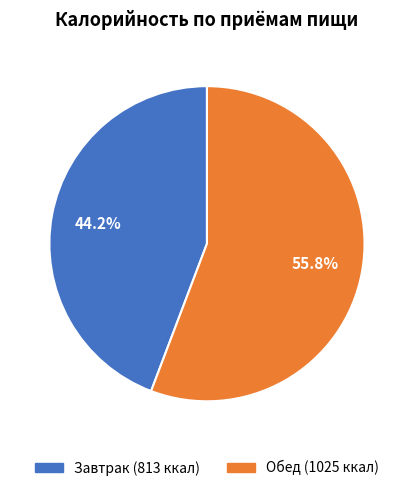

Approximately how many times larger is the value at Обед compared to Завтрак?

1.3